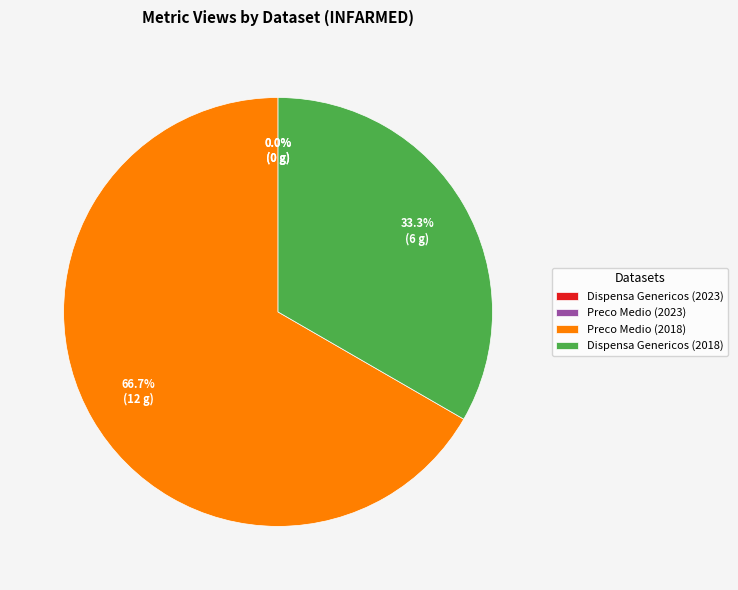

Is there any slice that represents more than half of the pie?

Yes